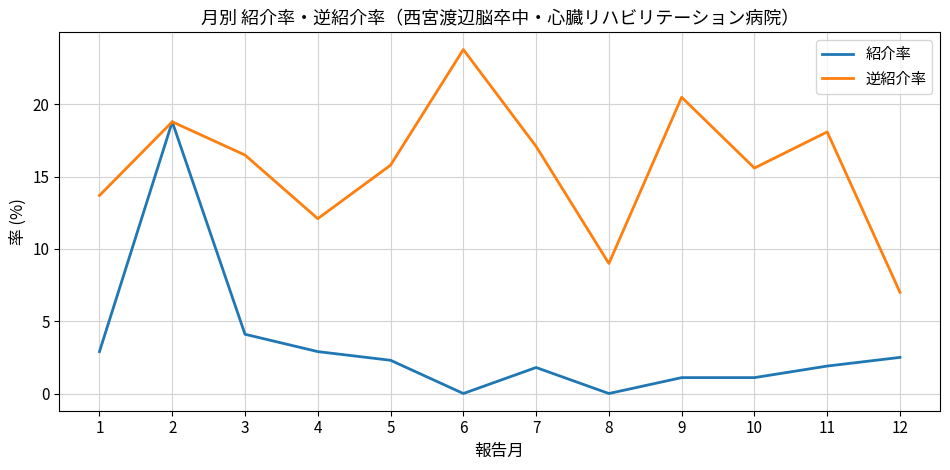

At which category does 逆紹介率 reach its first local valley?

4